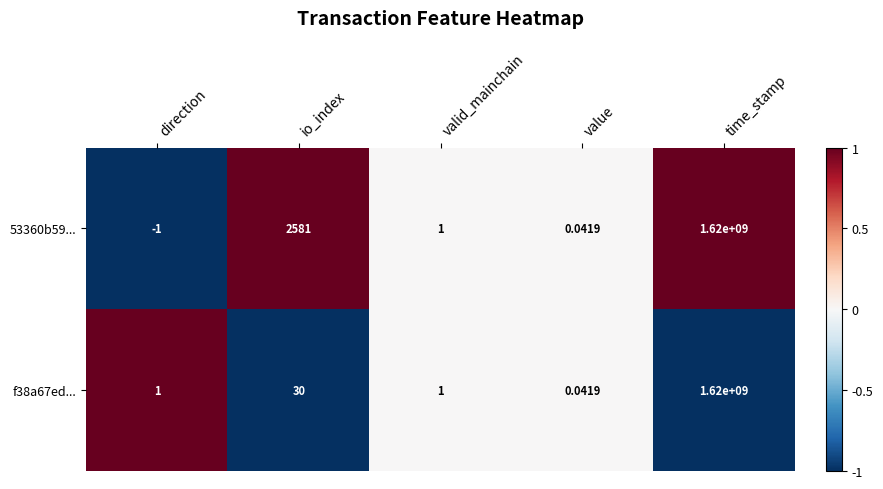

At which category is the sum across all series the highest?

time_stamp